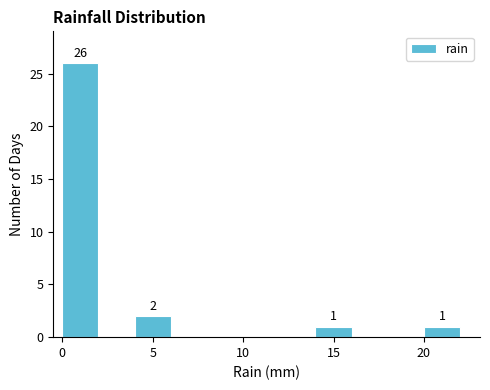

Over which range of the x-axis is the bar tallest?

0 to 2